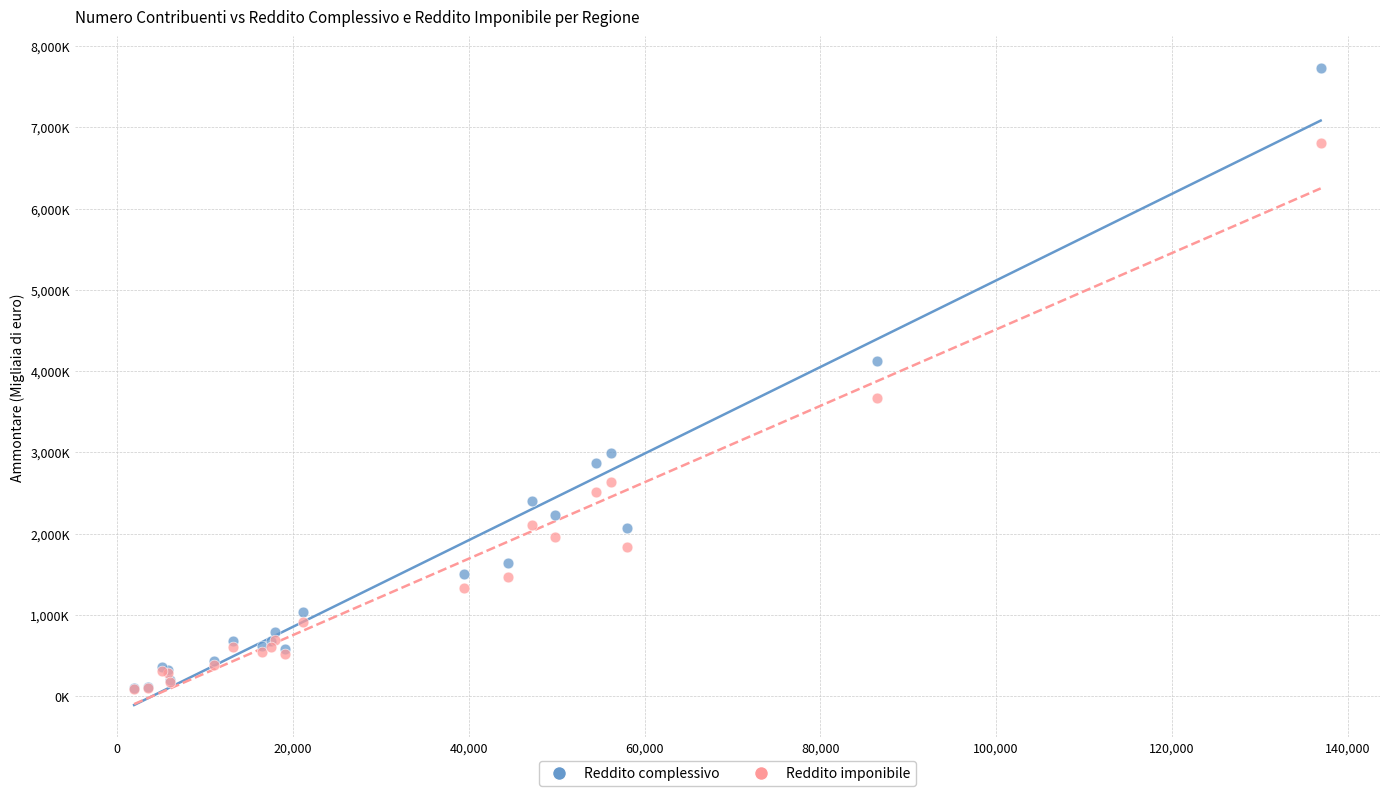

What are all the series names shown in the legend?

Reddito complessivo, Reddito imponibile